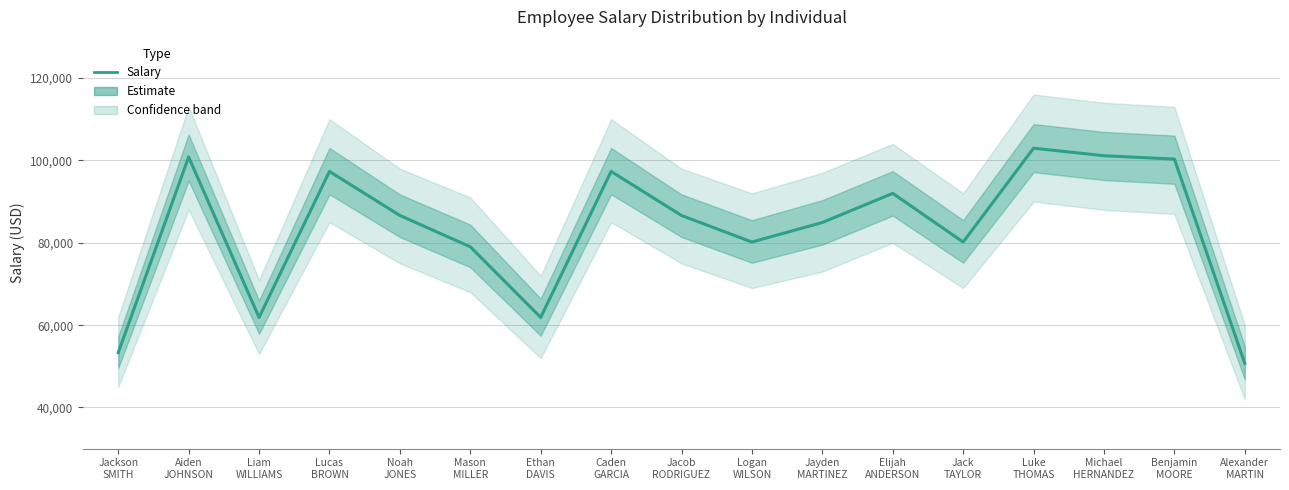

What is the label of the 11th point from the left?

Jayden
MARTINEZ